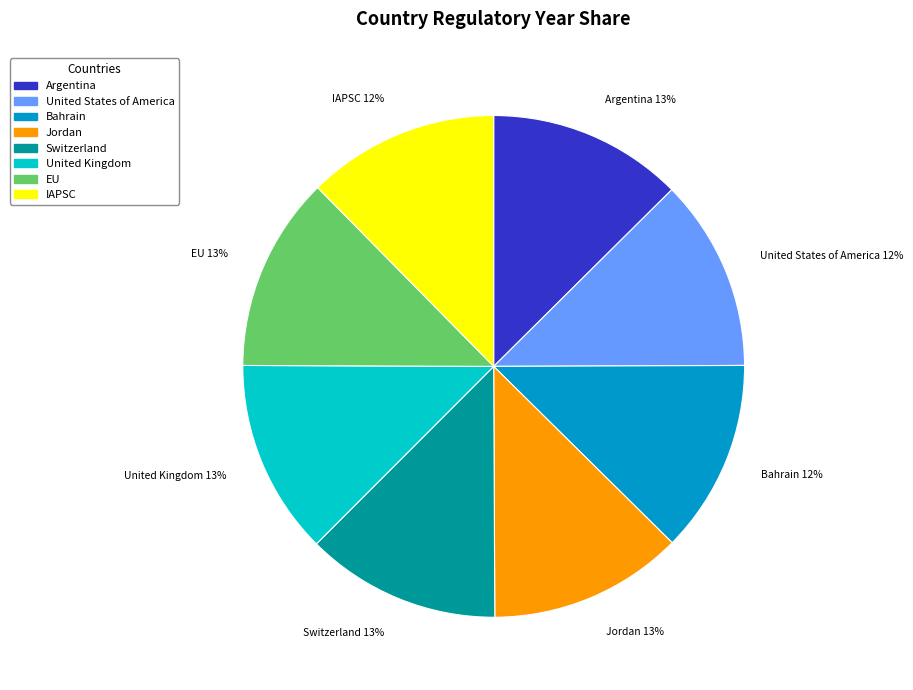

The Argentina slice represents 13% of the pie. True or false?

True